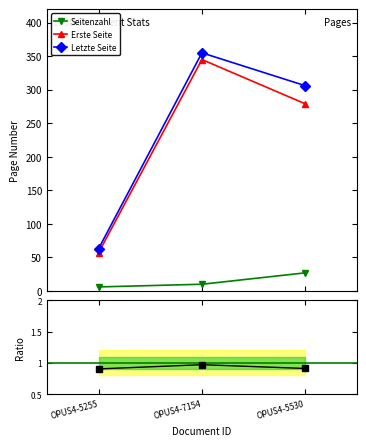

Count the number of categories in the chart.

3